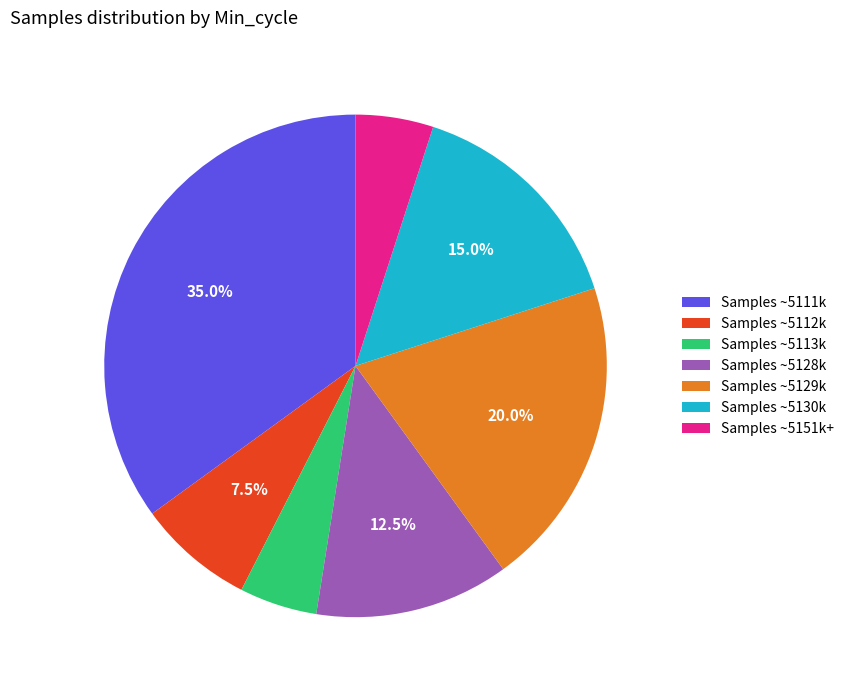

How many segments does this pie chart have?

7